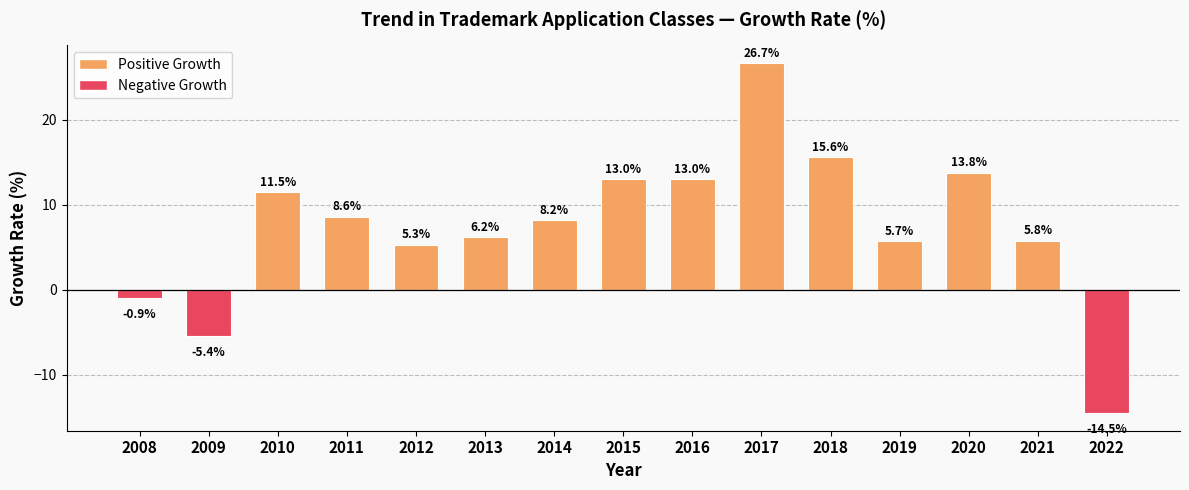

What is the change in value from 2015 to 2019?

-7.3